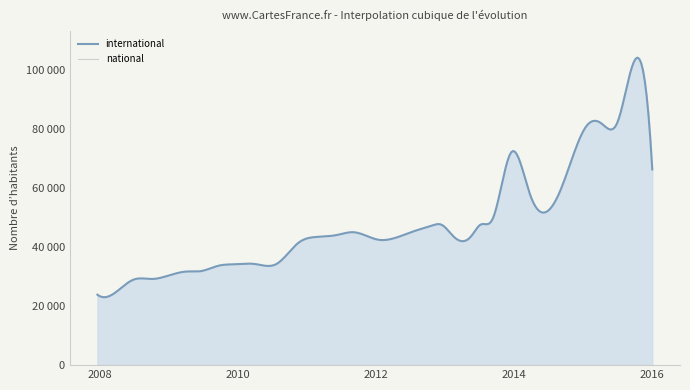

Count the number of data series in this chart.

2